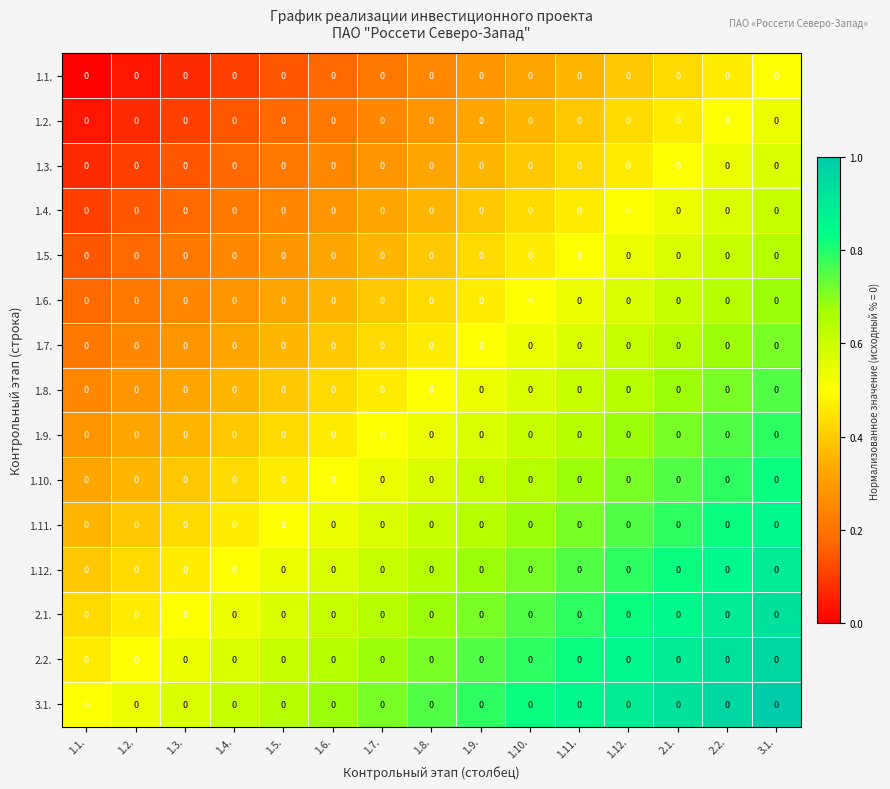

Between 1.11. and 3.1., which is larger?

3.1.